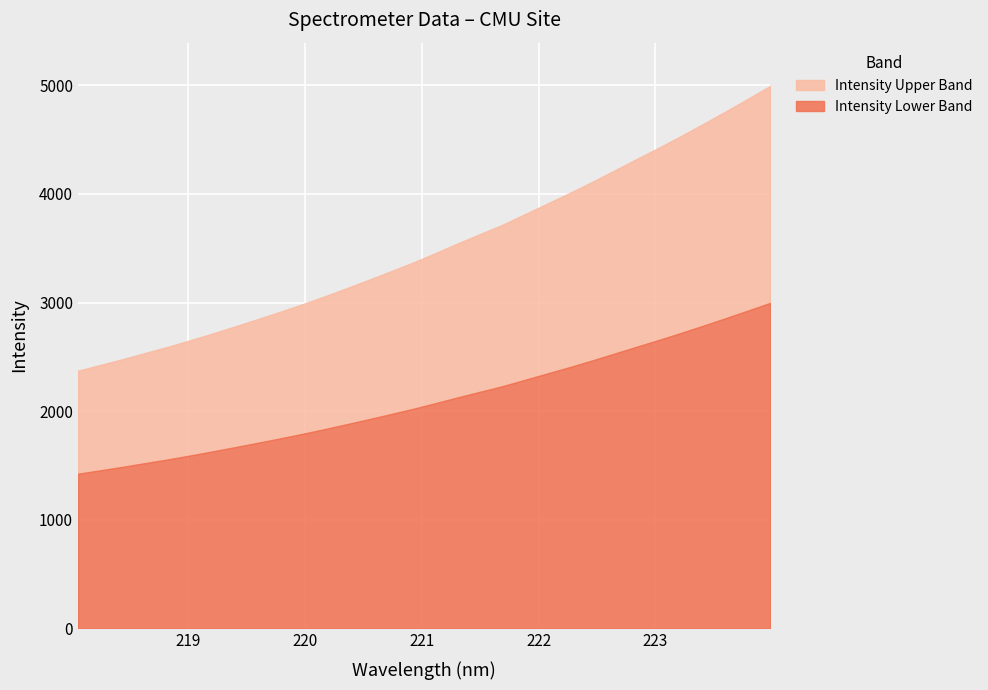

What is the label of the 1st point from the left?

218.0596